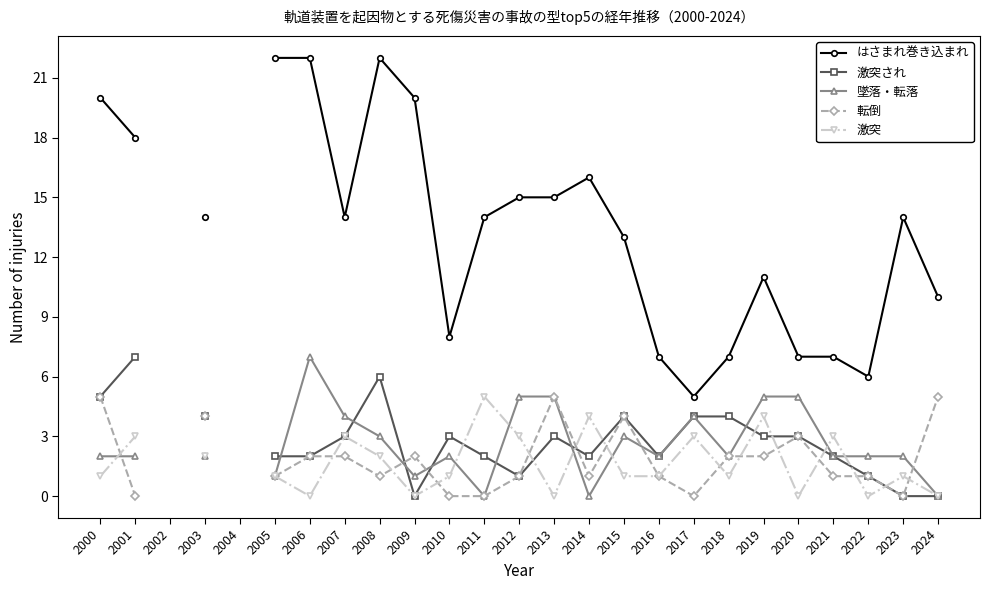

After their last crossing, which series has the higher values: 激突 or 激突され?

激突